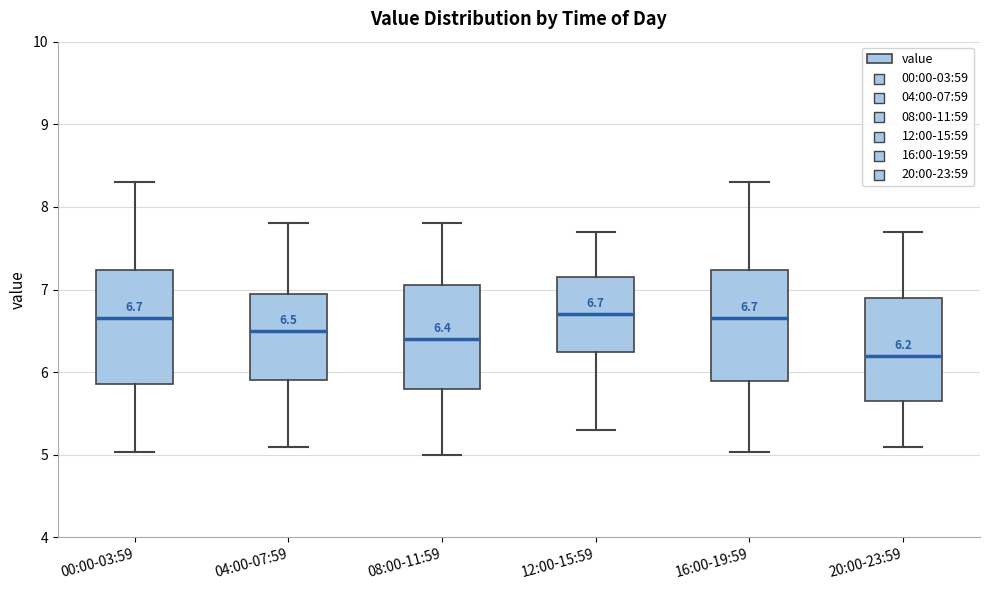

Which box has the lowest median line?

20:00-23:59